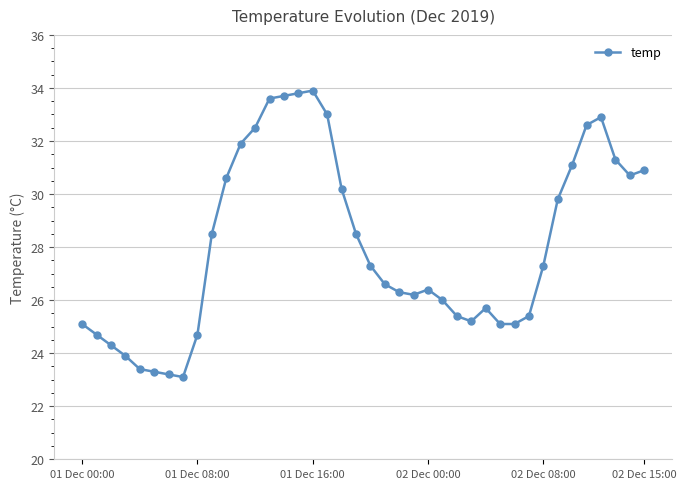

Reading left to right, transcribe all the data shown in this chart.

25.1	24.7	24.3	23.9	23.4	23.3	23.2	23.1	24.7	28.5	30.6	31.9	32.5	33.6	33.7	33.8	33.9	33.0	30.2	28.5	27.3	26.6	26.3	26.2	26.4	26.0	25.4	25.2	25.7	25.1	25.1	25.4	27.3	29.8	31.1	32.6	32.9	31.3	30.7	30.9